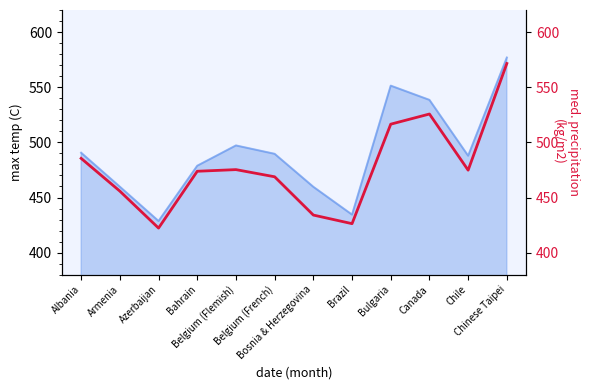

Rank the categories by value from highest to lowest.

Chinese Taipei, Canada, Bulgaria, Albania, Belgium (Flemish), Chile, Bahrain, Belgium (French), Armenia, Bosnia & Herzegovina, Brazil, Azerbaijan